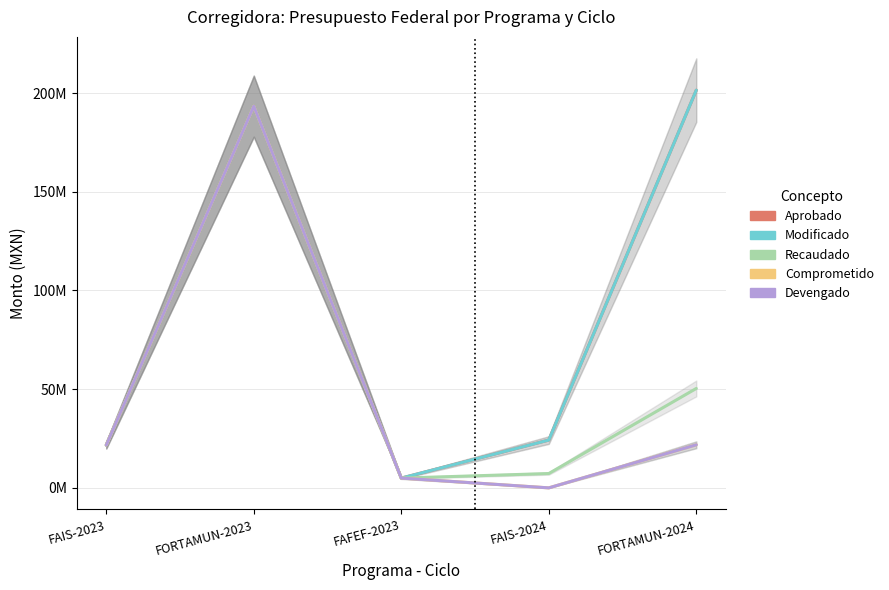

Does the chart have visible grid lines?

Yes